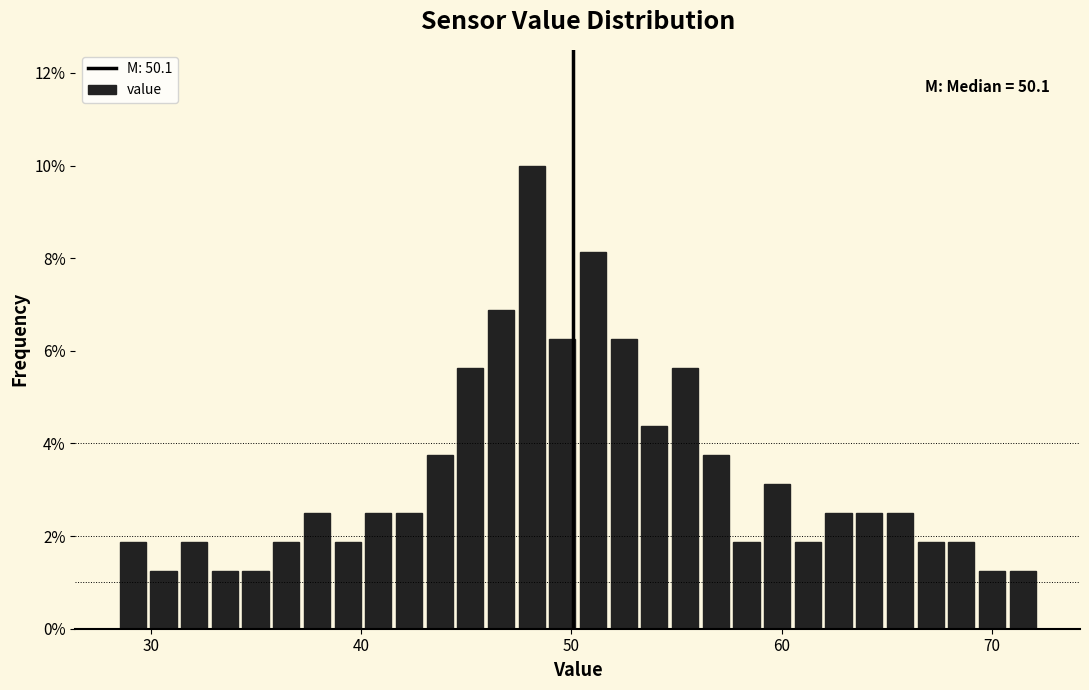

Around what value on the x-axis is the tallest bar? Give the approximate position of its centre, as read against the axis.

48